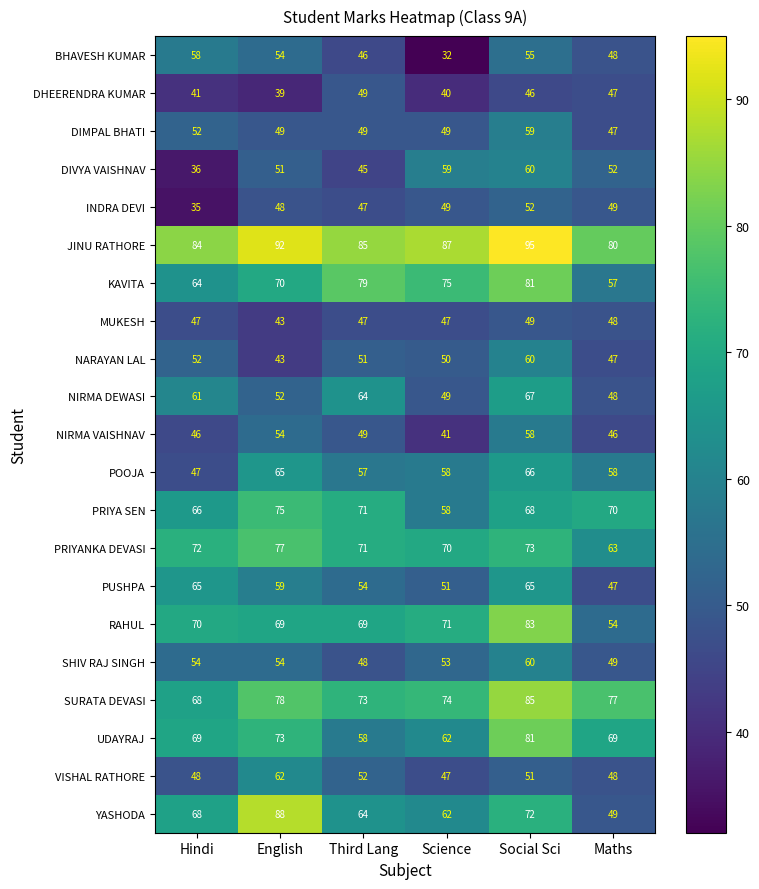

The value of KAVITA at Third Lang is 32. True or false?

False